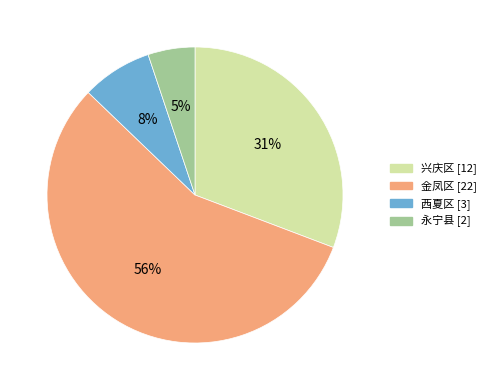

Which has a higher value, 西夏区 or 永宁县?

西夏区